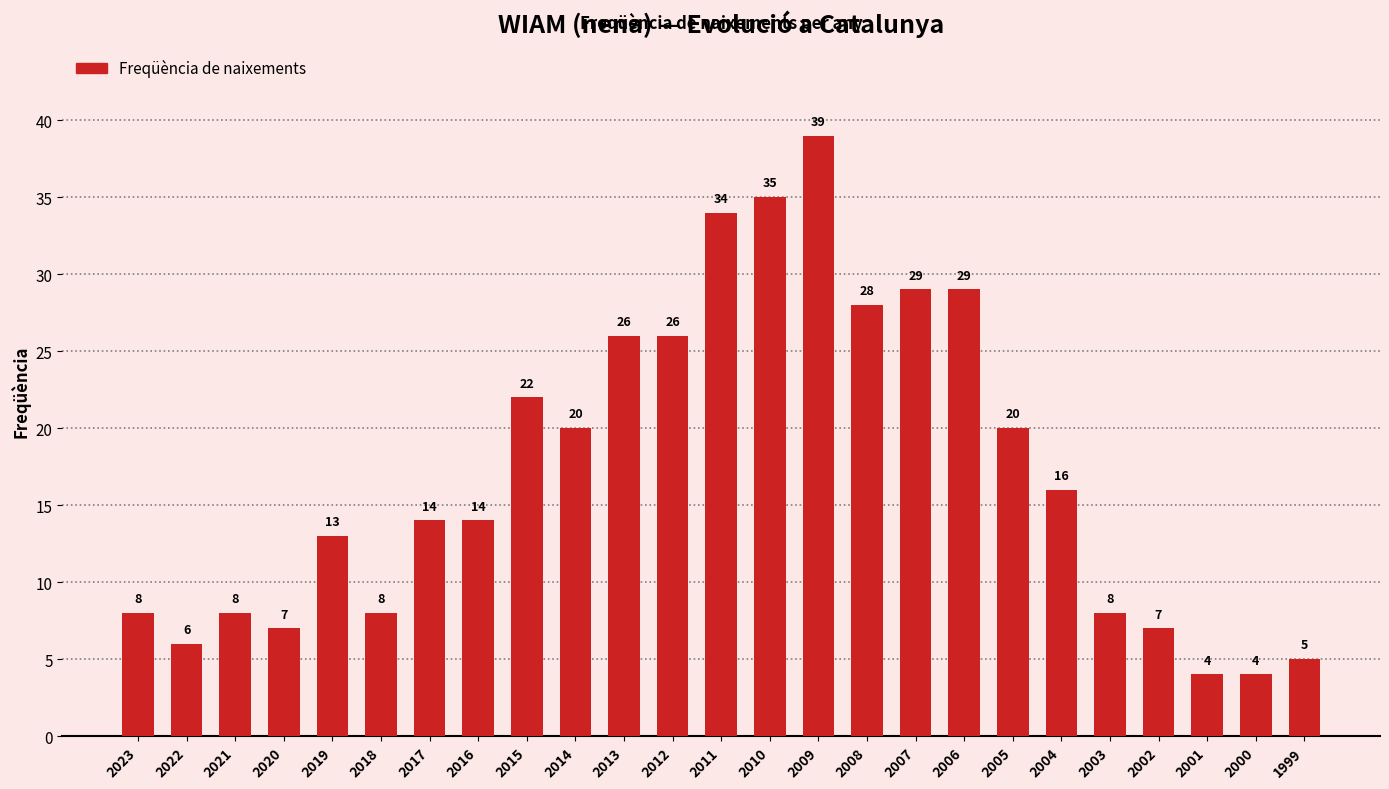

How many distinct data groups are displayed?

1